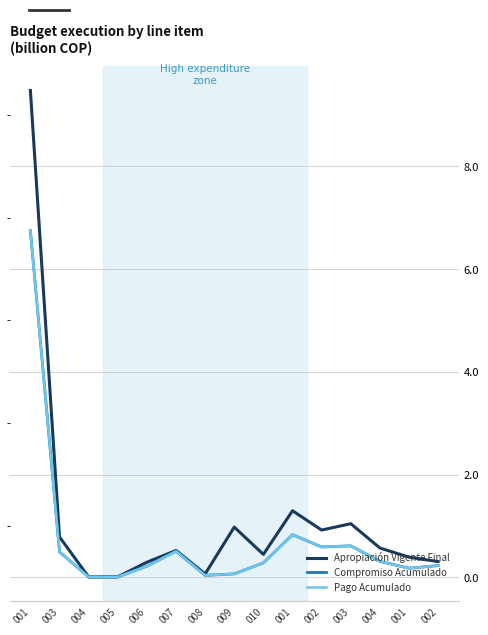

What are all the series names shown in the legend?

Apropiación Vigente Final, Compromiso Acumulado, Pago Acumulado